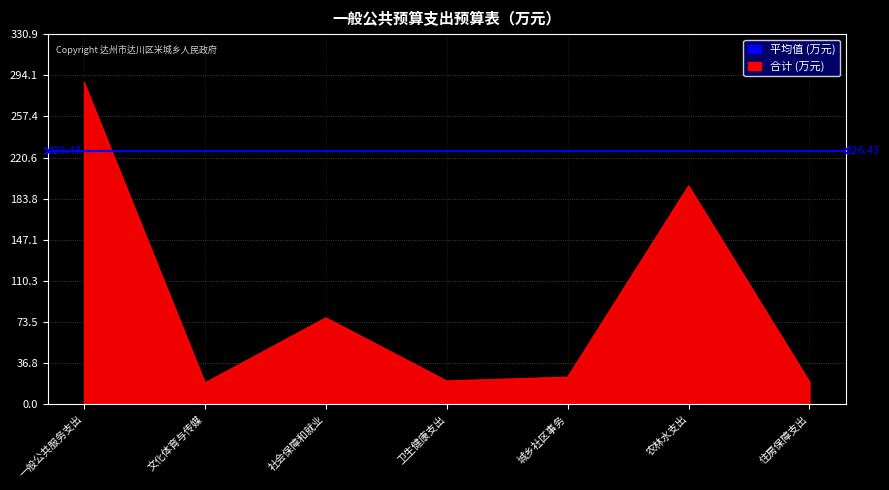

What is the value of the 合计 point at the 5th from the left?

24.4